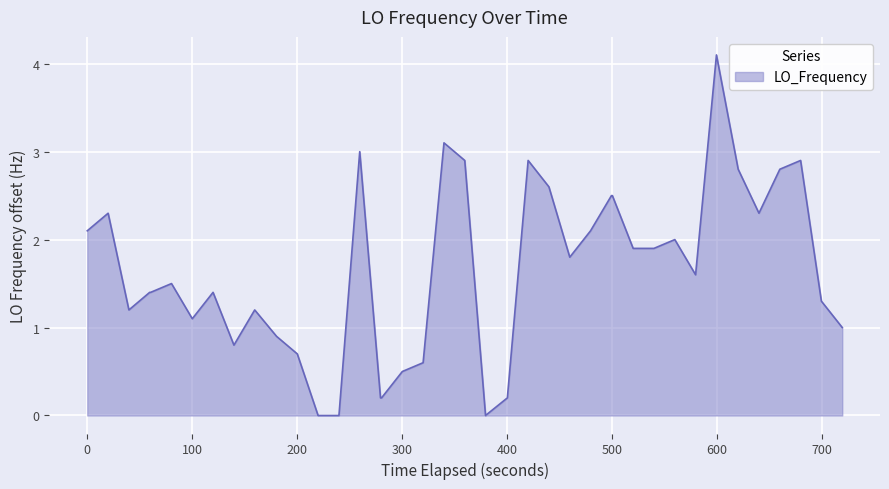

What is the difference between the maximum and minimum values?

4.1